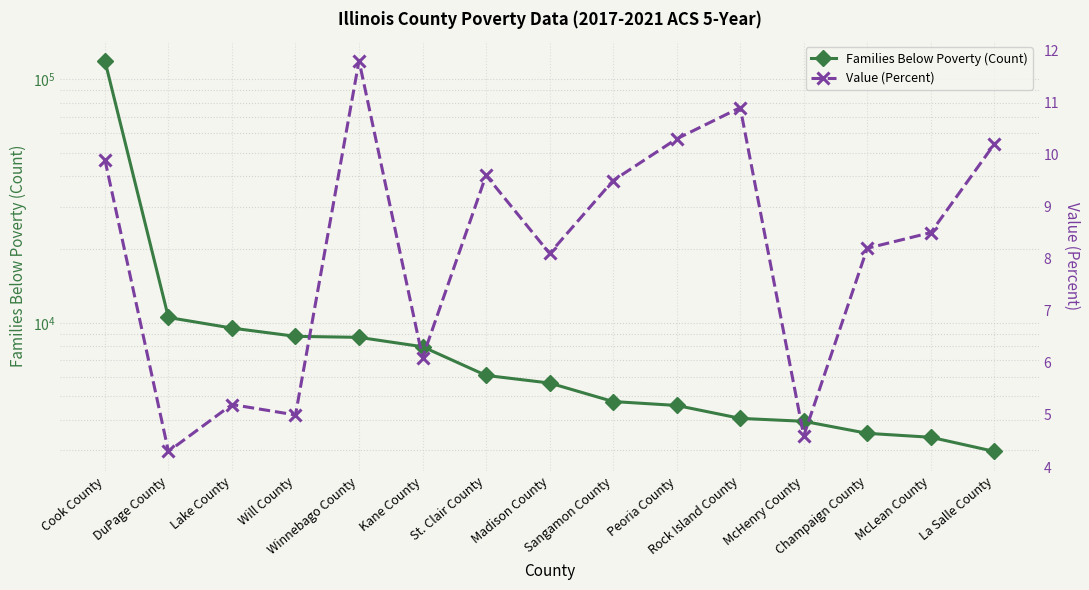

Which series has the widest spread of values?

Families Below Poverty (Count)